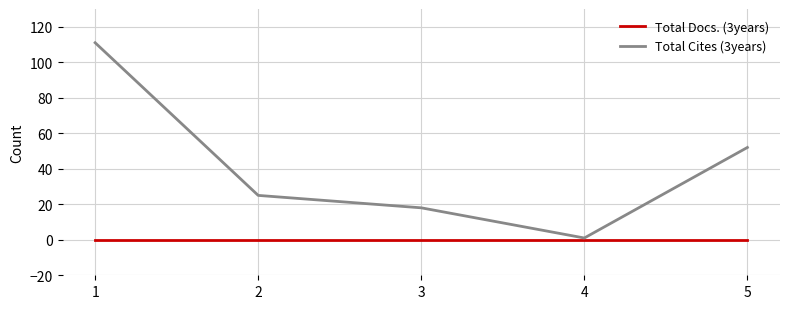

What is the maximum value shown in the chart?

111